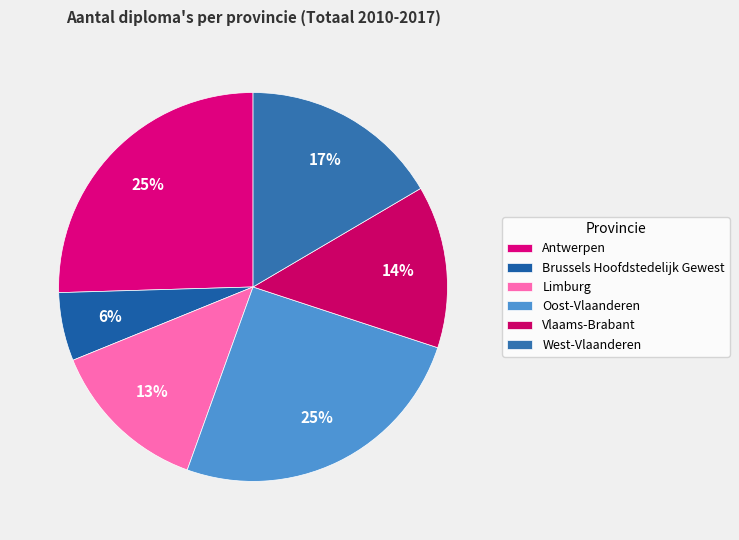

To the nearest percent, what is the combined percentage of Oost-Vlaanderen and Vlaams-Brabant?

39%